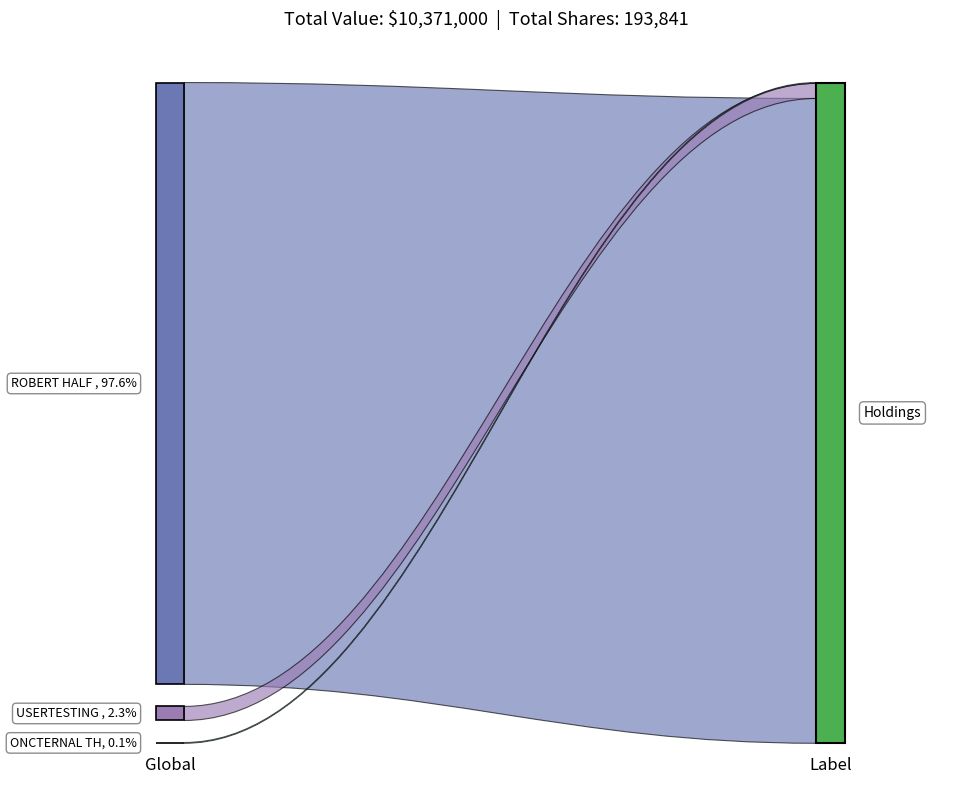

Reading left to right, transcribe all the data shown in this chart.

Value: 770323103=10121000	91734E101=237000	68236P107=13000
Shares or principal amount: 770323103=135144	91734E101=47197	68236P107=11500